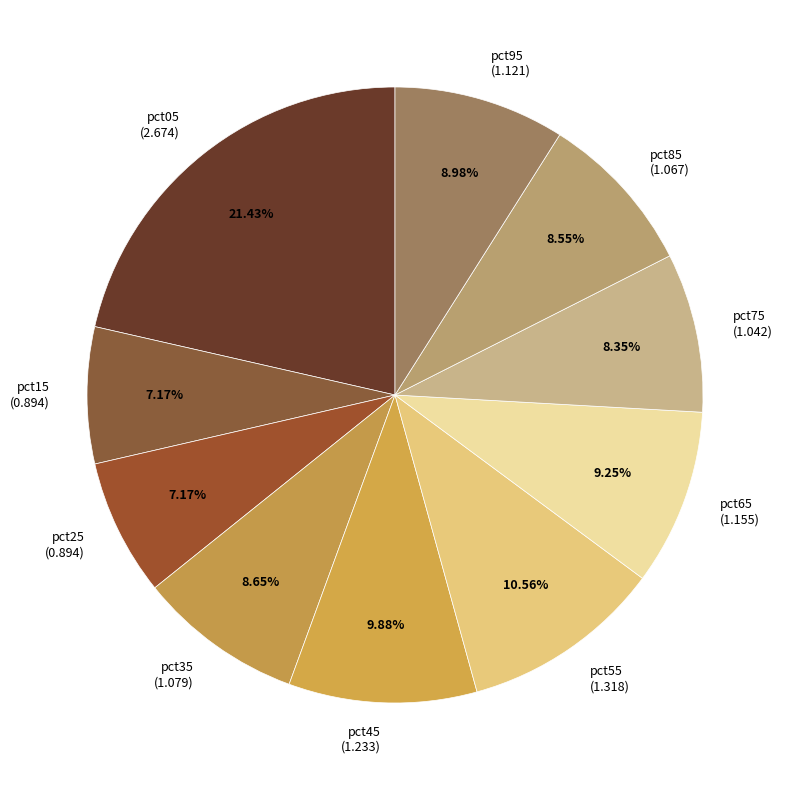

How many segments does this pie chart have?

10